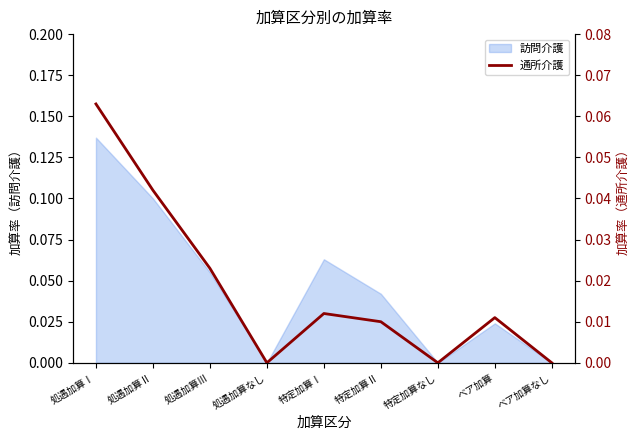

Which has a higher value, 特定加算Ⅱ or 特定加算なし?

特定加算Ⅱ